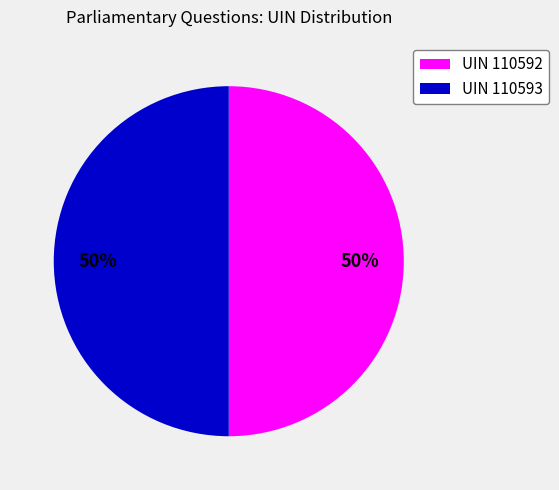

Do UIN 110592 and UIN 110593 together represent more than half of the pie?

Yes